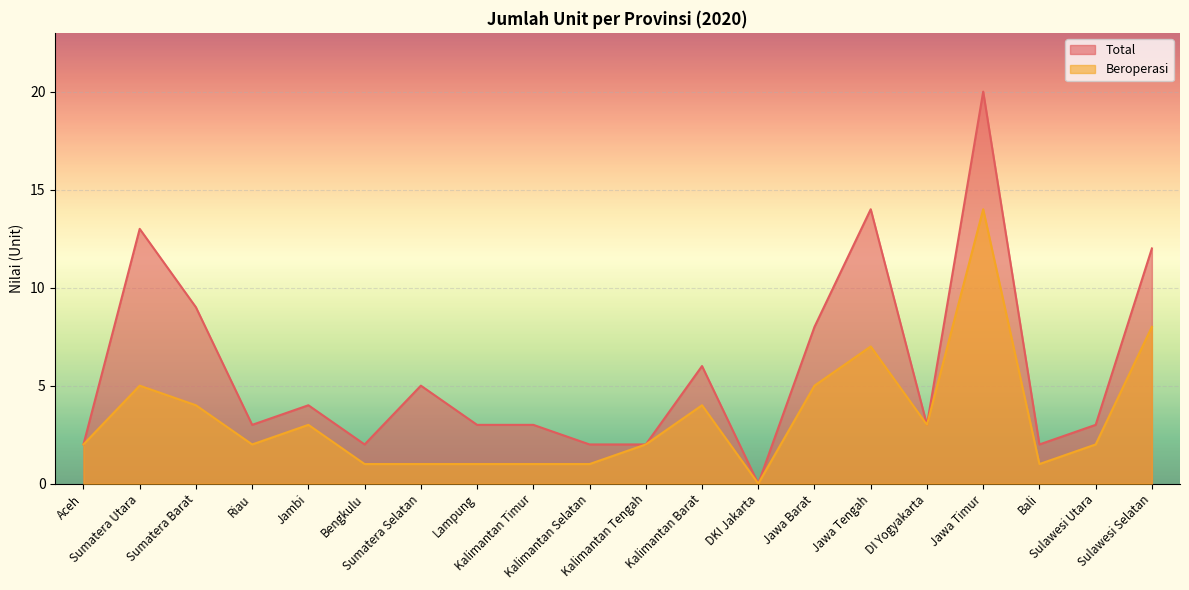

At which label is Beroperasi closest to 7?

Jawa Tengah